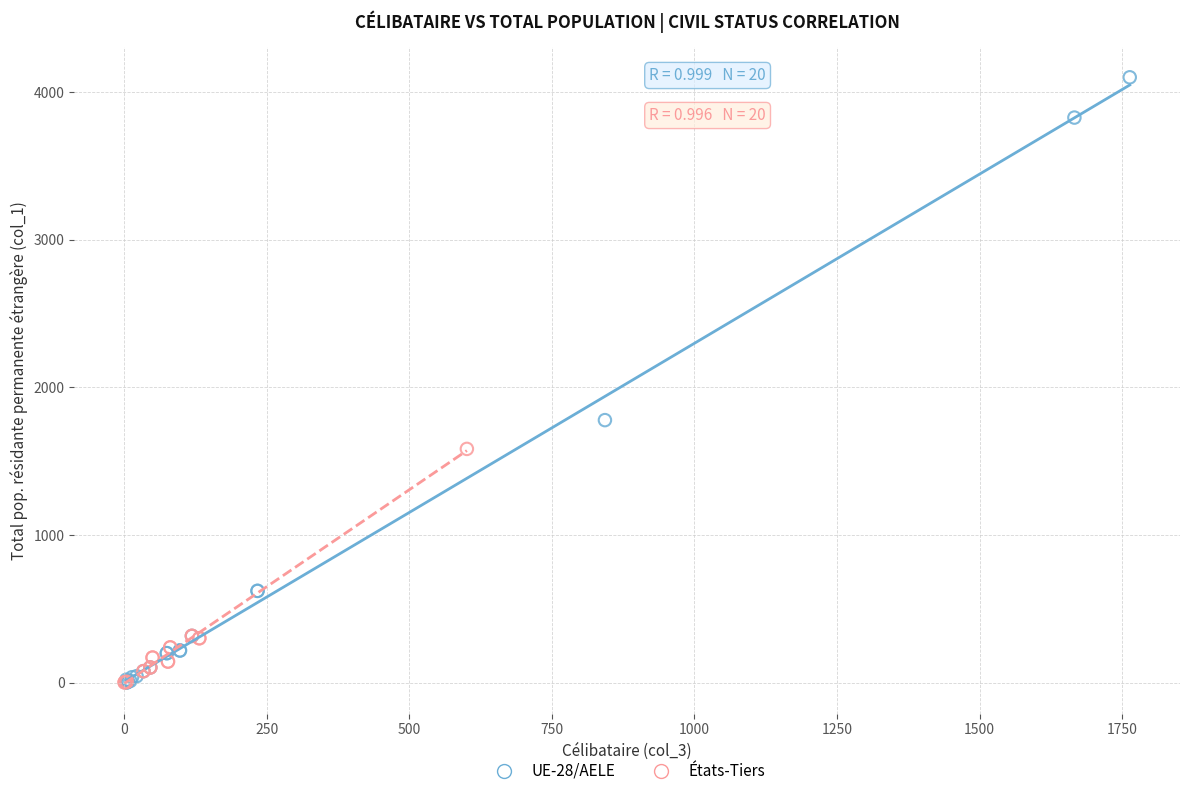

Which series has the largest Y range (max minus min)?

UE-28/AELE